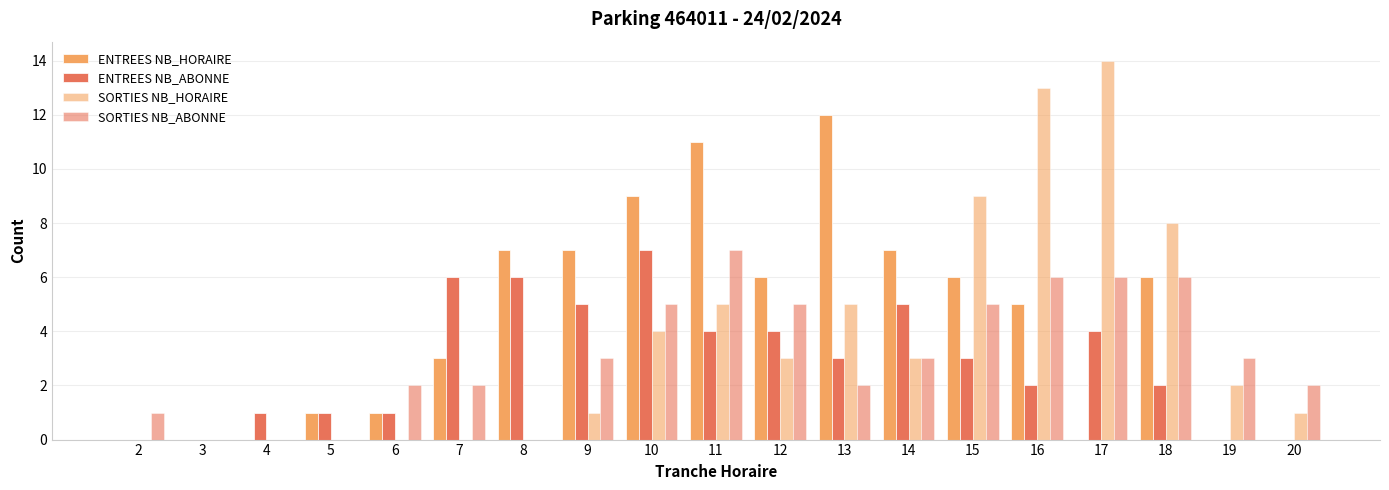

How many groups of bars are there?

19